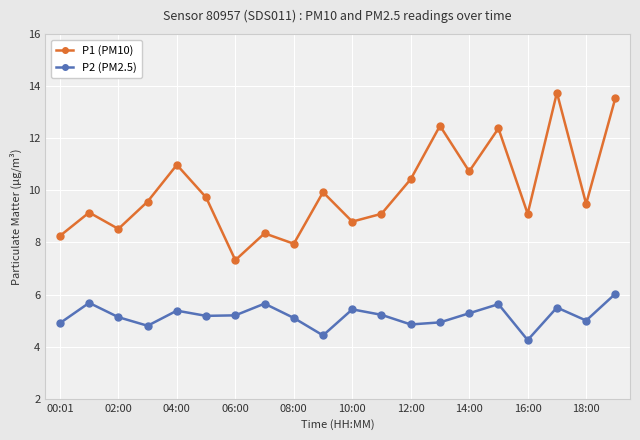

How many interior local peaks does the P2 (PM2.5) series have?

6